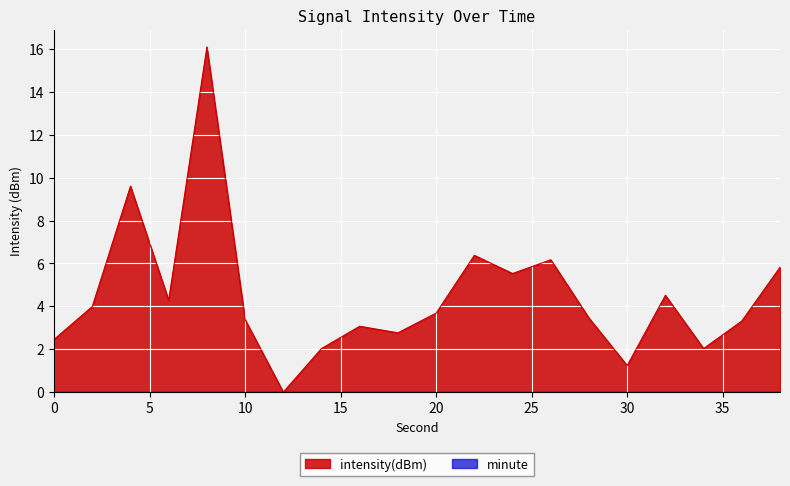

What is the difference between the second highest and minimum values?

9.6